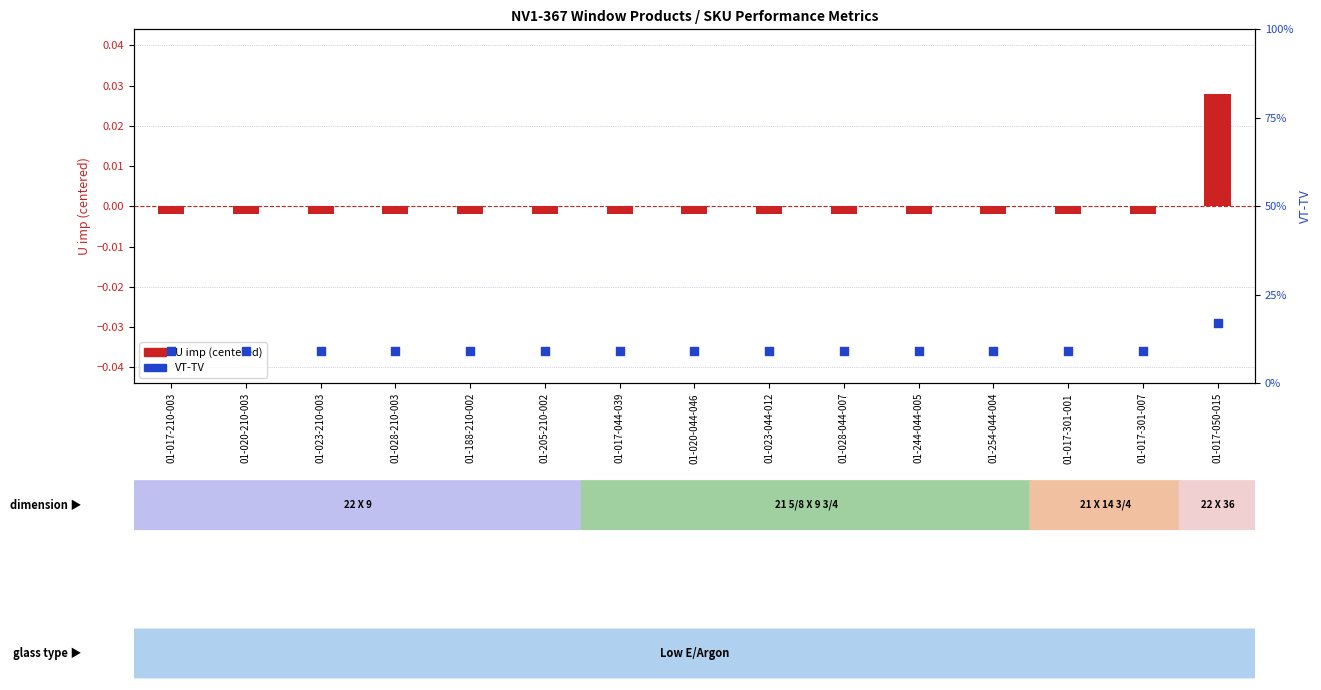

Is the value of VT-TV at 01-017-301-001 greater than the value of U imp (centered) at 01-017-210-003?

Yes